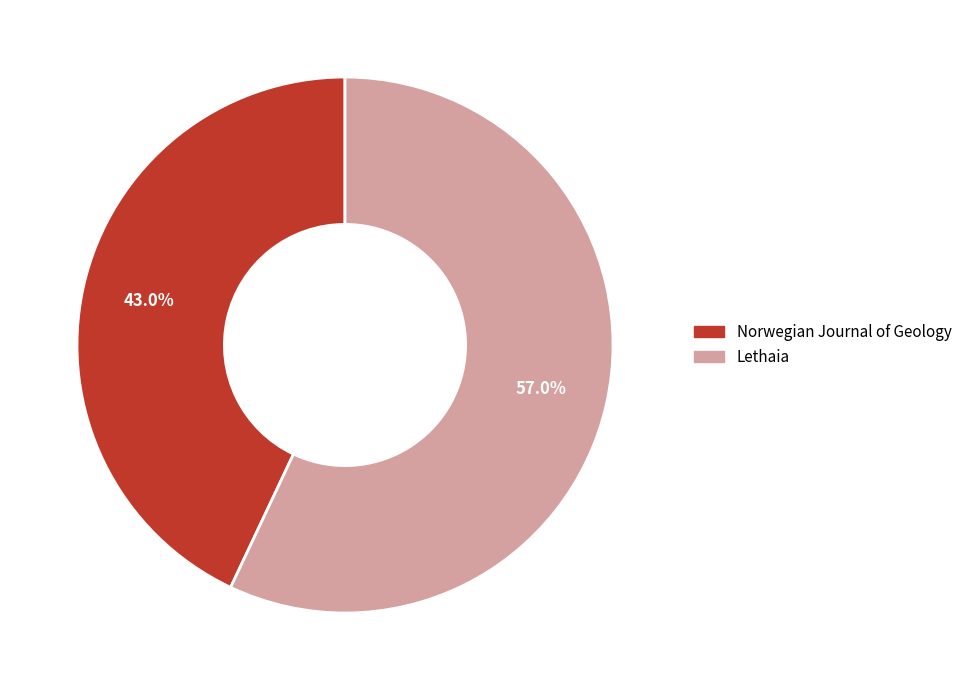

To the nearest percent, what is the difference between the Norwegian Journal of Geology and Lethaia slice percentages?

14%